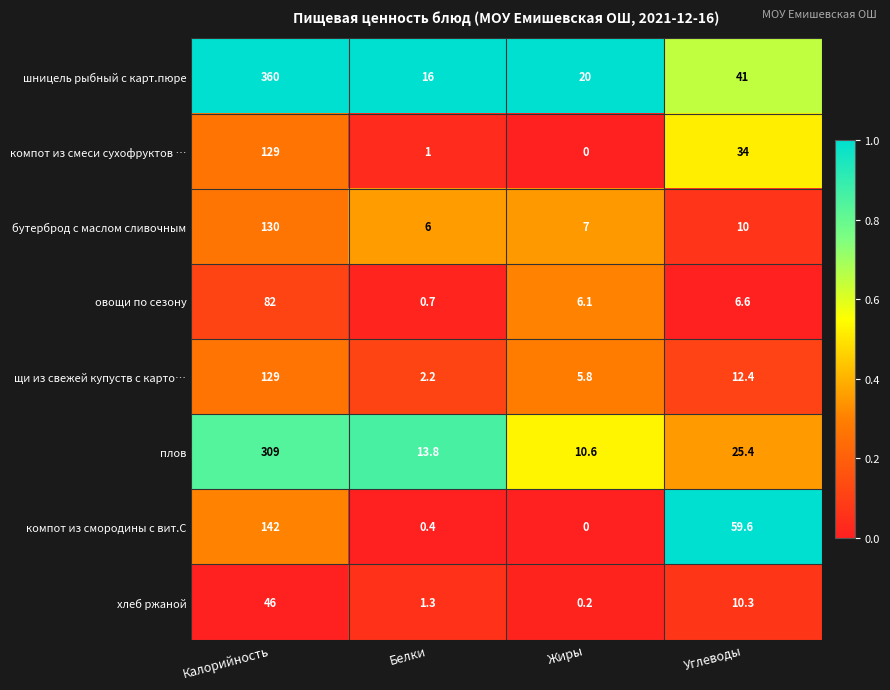

What is the difference between the highest and lowest values at Жиры?

20.0